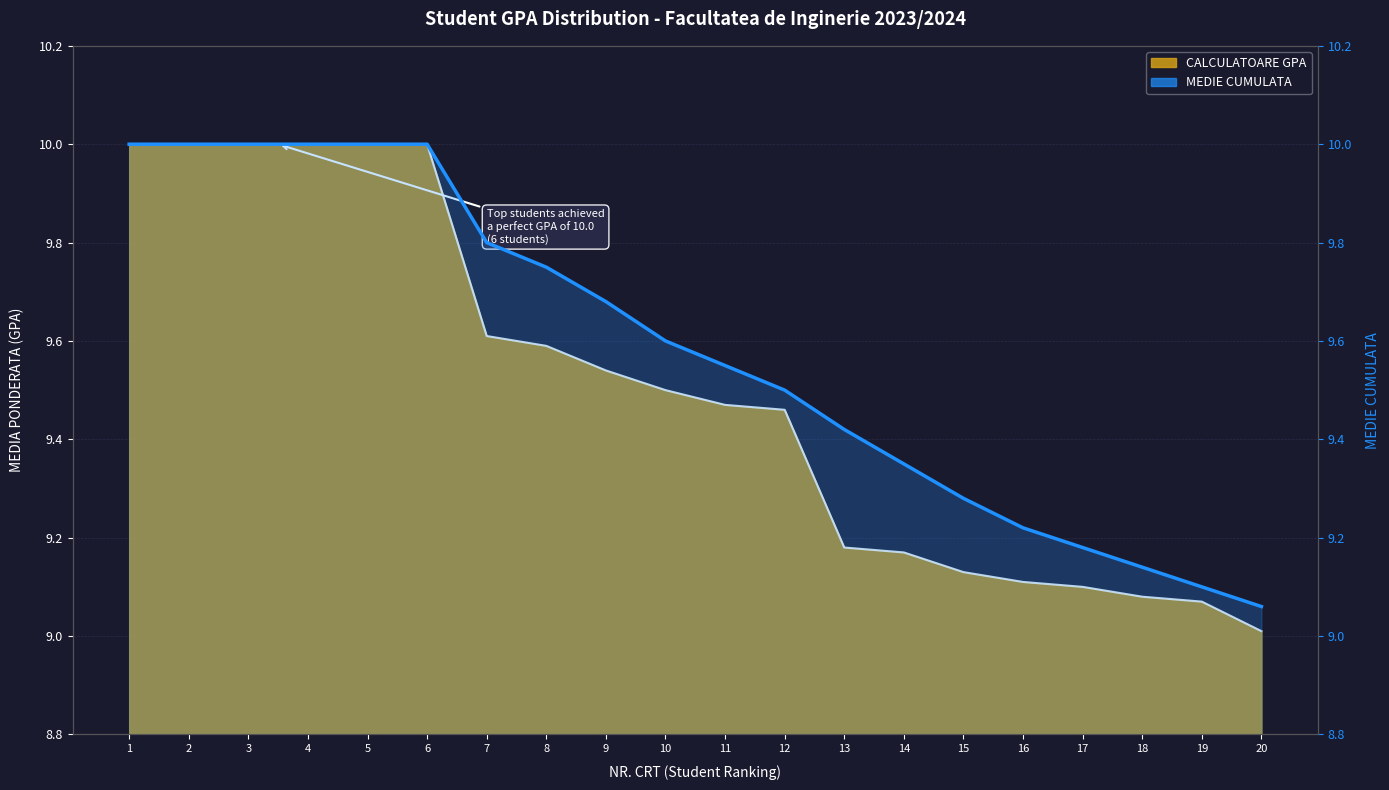

The chart shows a value of 16.2 at 10. True or false?

False